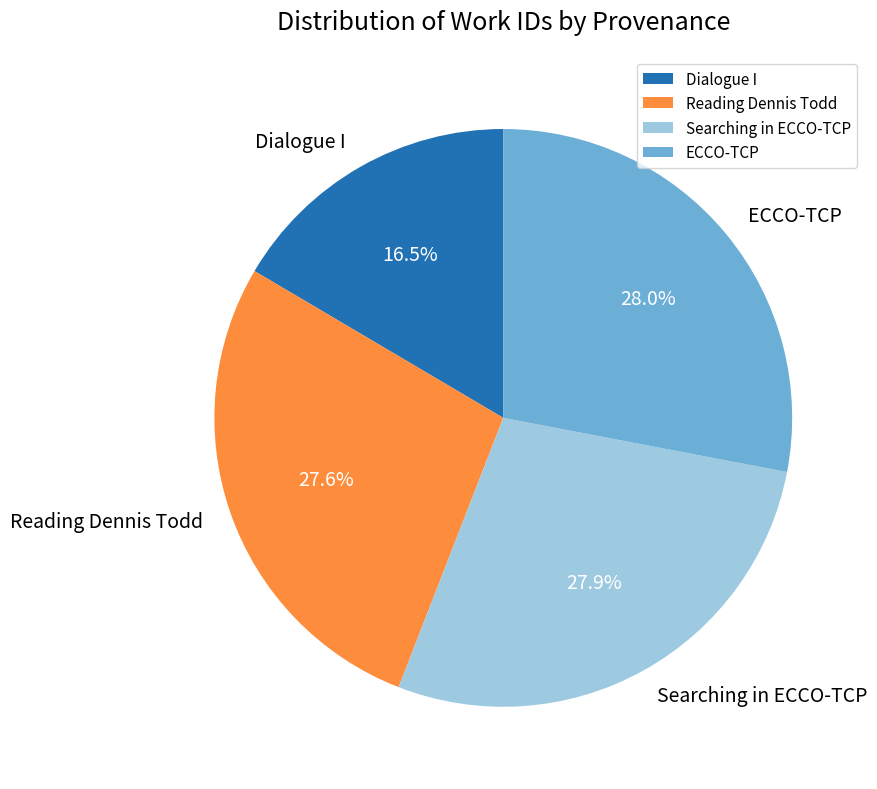

How many segments does this pie chart have?

4